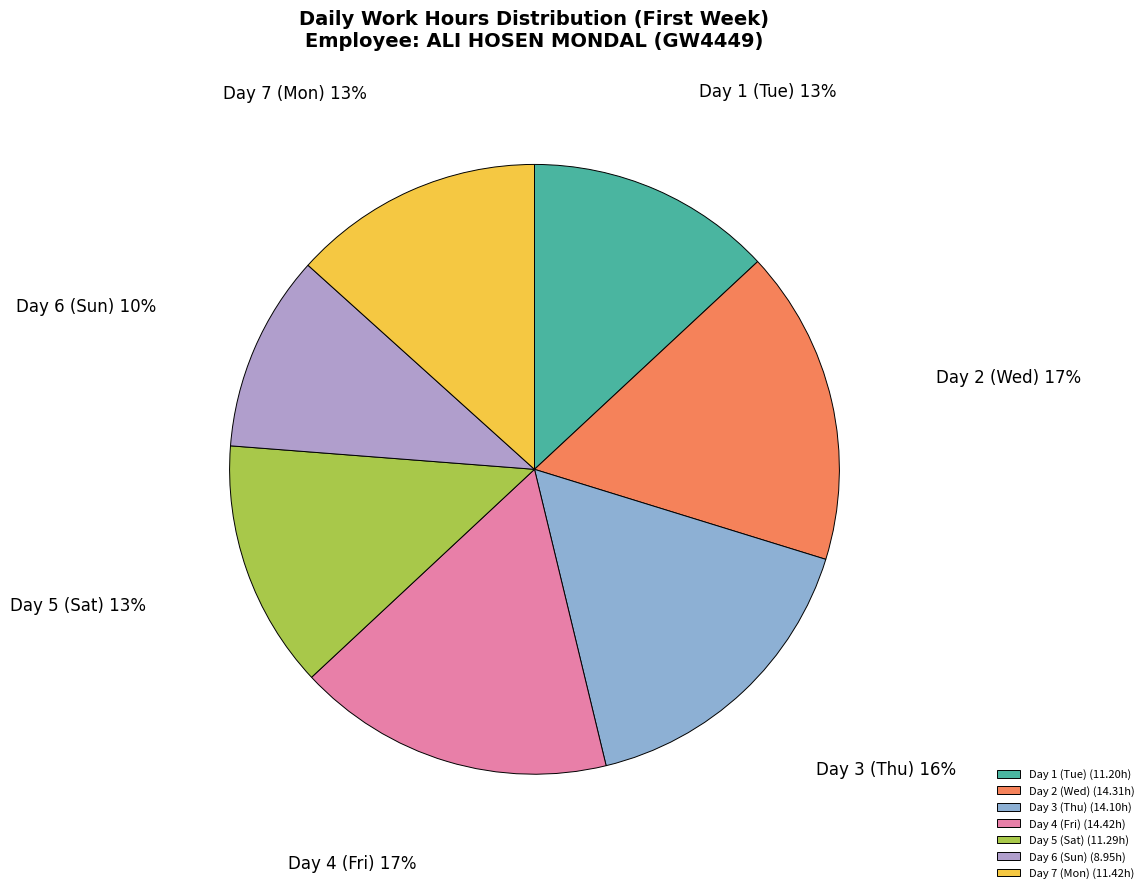

What percentage is the Day 5 (Sat) slice, to the nearest percent?

13%